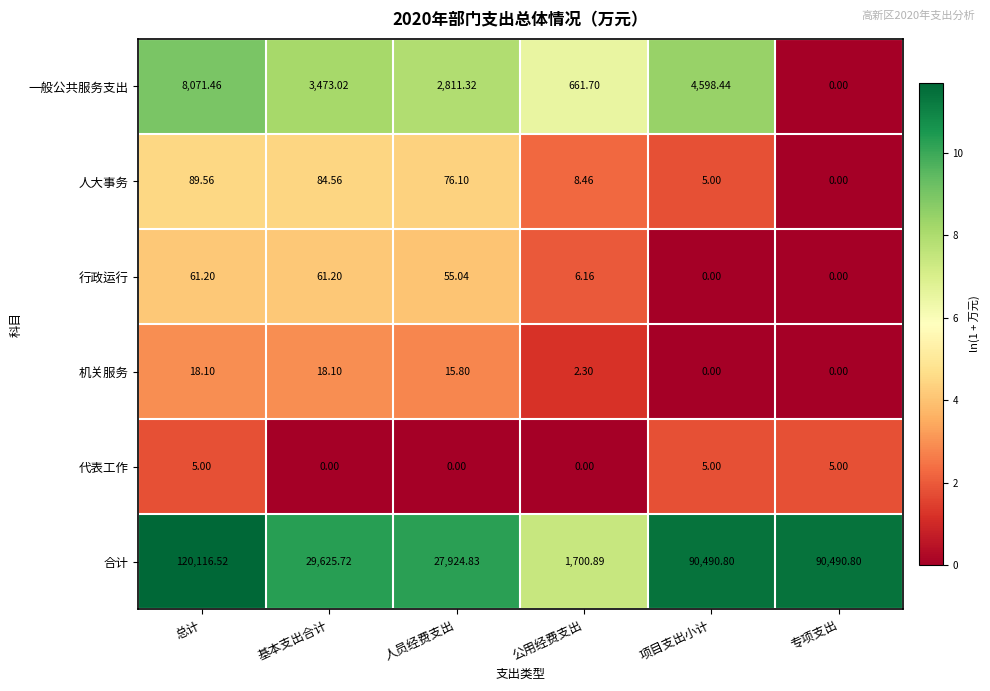

At how many categories does at least one series exceed 9?

6